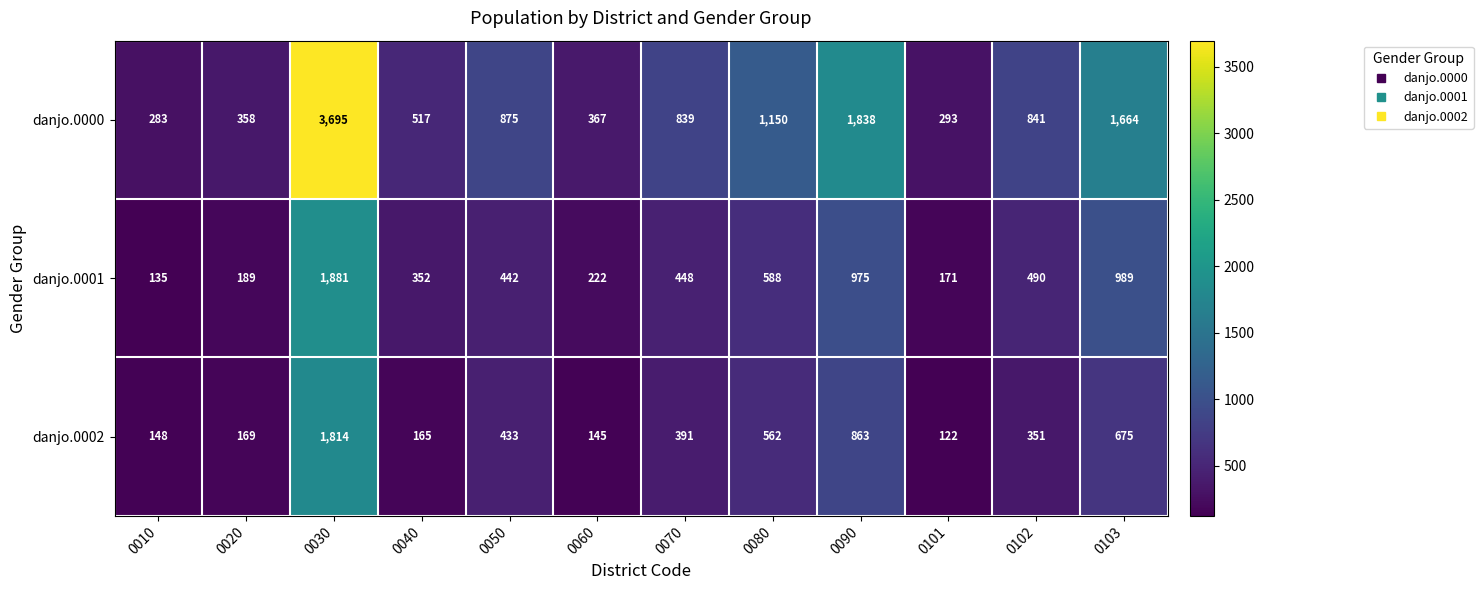

Which series has the largest total across all categories?

danjo.0000